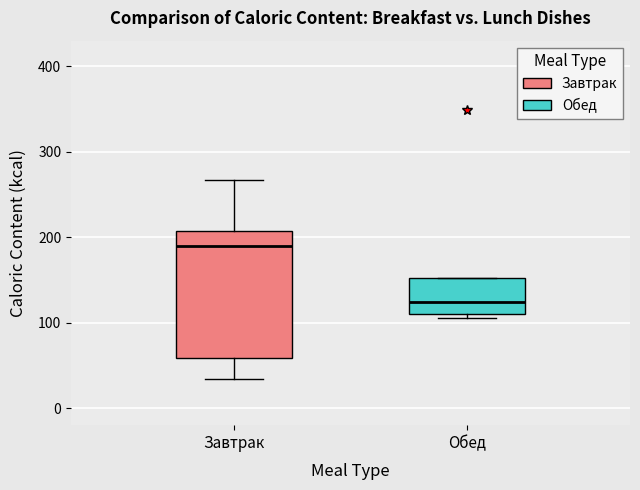

Reading left to right, read every box against the y-axis: the position of its median line, the range the box covers, and the ends of its whiskers. The values are not printed on the chart, so give them approximately, as read against the axis.

Завтрак: median 190, box 60 to 210, whiskers 30 to 270
Обед: median 120, box 110 to 150, whiskers 110 (just below the box's lower edge) to 150